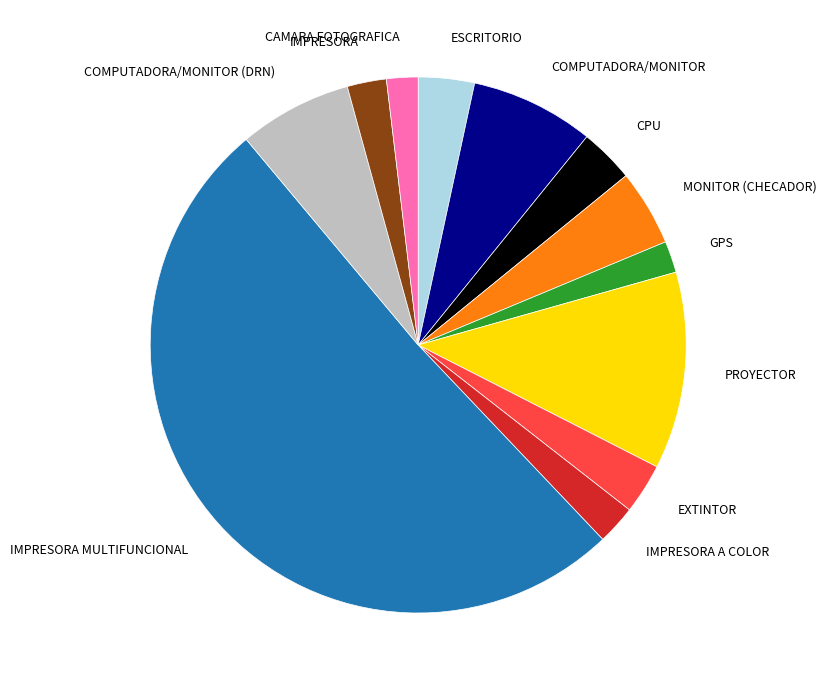

Count the number of slices in the pie.

12